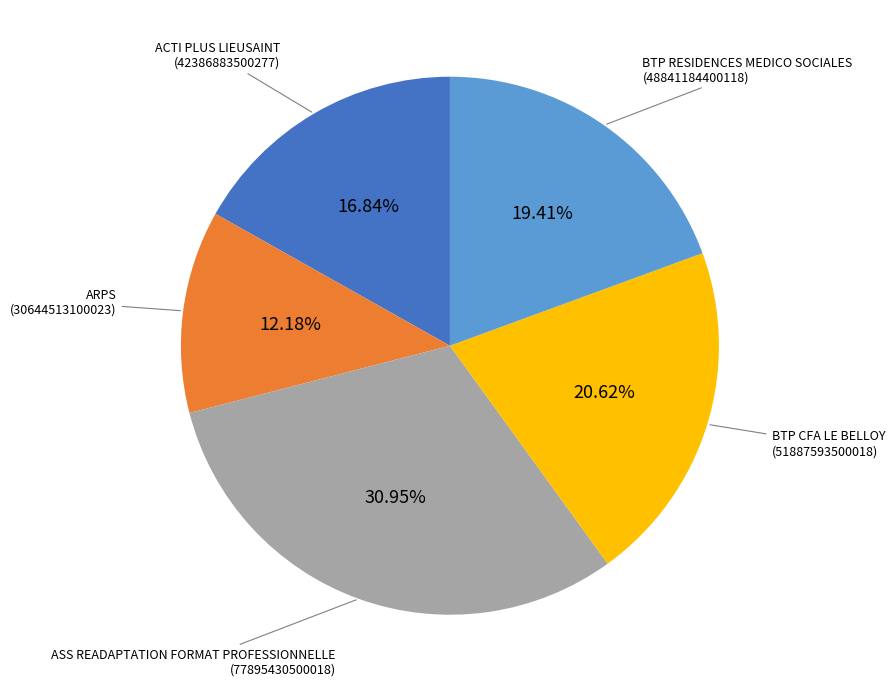

Is there any slice that represents more than half of the pie?

No